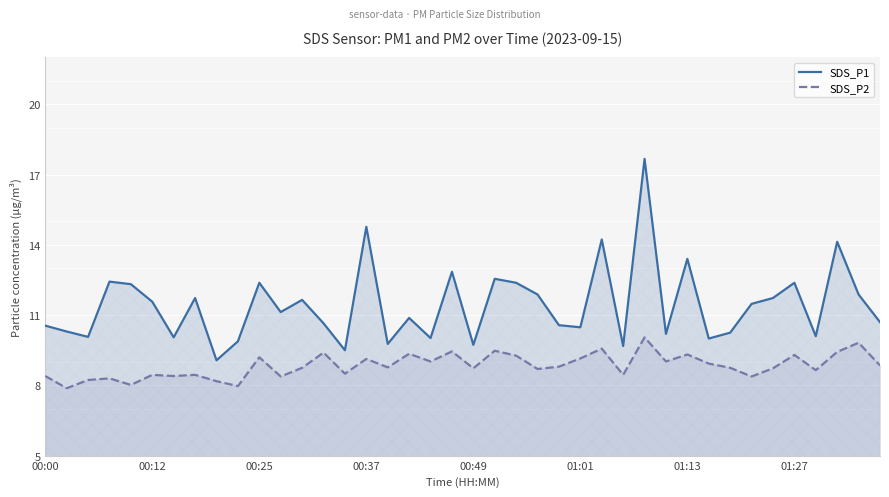

Reading left to right, extract all data points from this chart.

SDS_P1: 10.6	10.3	10.1	12.4	12.3	11.6	10.1	11.7	9.1	9.9	12.4	11.1	11.7	10.7	9.5	14.8	9.8	10.9	10.0	12.8	9.7	12.6	12.4	11.9	10.6	10.5	14.2	9.7	17.7	10.2	13.4	10.0	10.2	11.5	11.7	12.4	10.1	14.1	11.9	10.7
SDS_P2: 8.4	7.9	8.2	8.3	8.0	8.4	8.4	8.4	8.2	8.0	9.2	8.4	8.8	9.4	8.5	9.1	8.8	9.3	9.0	9.4	8.7	9.5	9.3	8.7	8.8	9.2	9.6	8.4	10.1	9.0	9.3	8.9	8.8	8.4	8.7	9.3	8.7	9.4	9.8	8.8